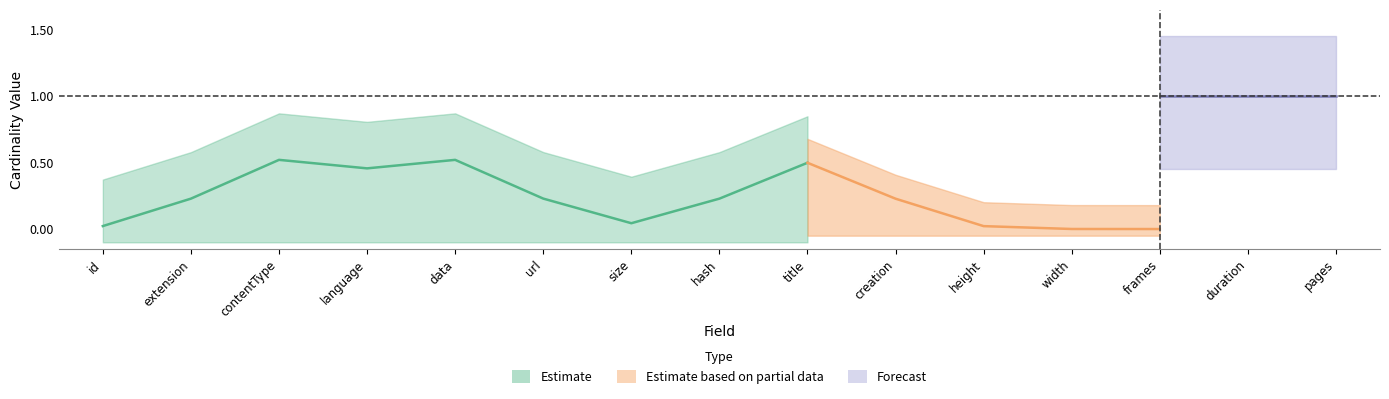

What is the difference between the highest and lowest values at Attachment.language?

1